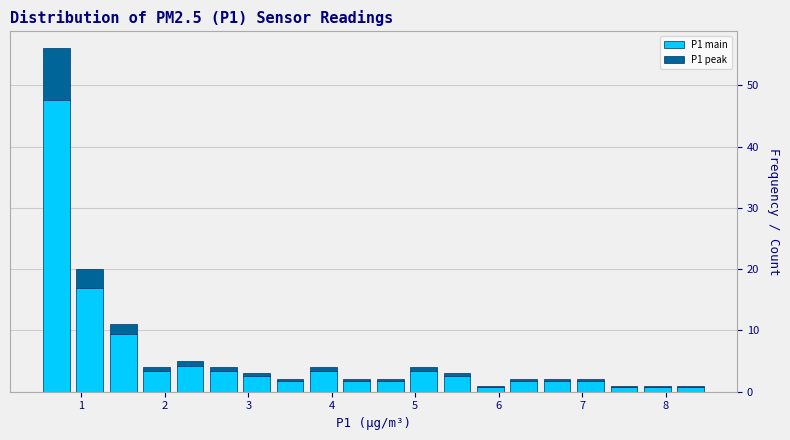

Reading left to right, transcribe this chart: for each stacked bar, give the range it covers on the x-axis and its total height. The values are not printed on the chart, so give them approximately, as read against the axis.

0.5 to 0.9: 56
0.9 to 1.3: 20
1.3 to 1.7: 11
1.7 to 2.1: 4
2.1 to 2.5: 5
2.5 to 2.9: 4
2.9 to 3.3: 3
3.3 to 3.7: 2
3.7 to 4.1: 4
4.1 to 4.5: 2
4.5 to 4.9: 2
4.9 to 5.3: 4
5.3 to 5.7: 3
5.7 to 6.1: under 1
6.1 to 6.5: 2
6.5 to 6.9: 2
6.9 to 7.3: 2
7.3 to 7.7: under 1
7.7 to 8.1: under 1
8.1 to 8.5: under 1